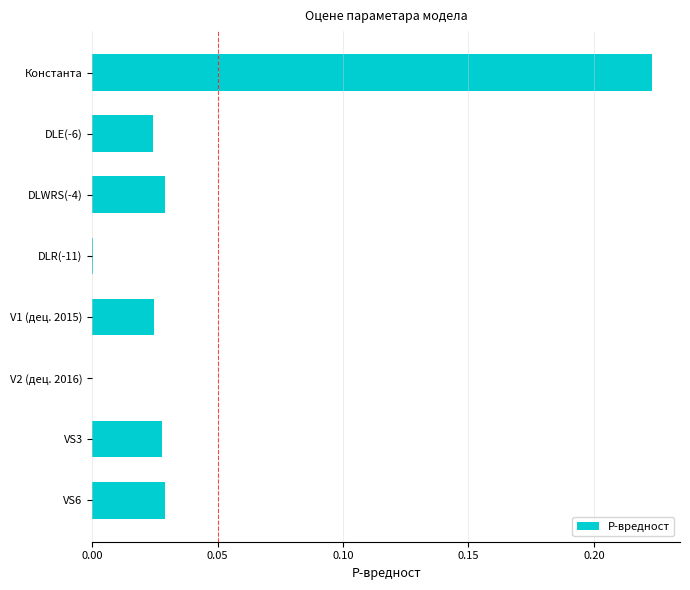

How many data points does each series have?

8